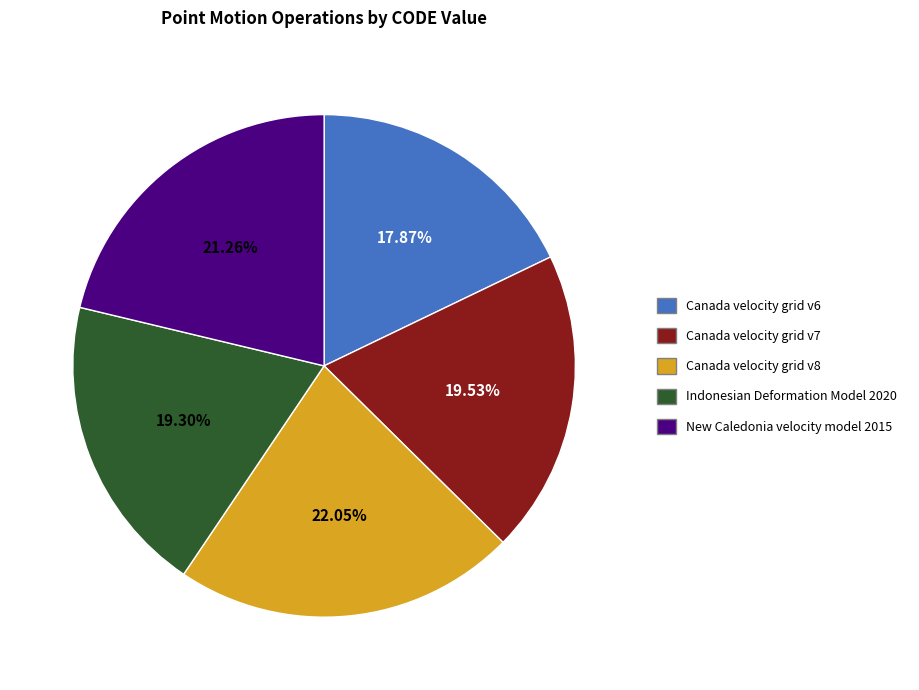

The New Caledonia velocity model 2015 slice represents 21% of the pie. True or false?

True